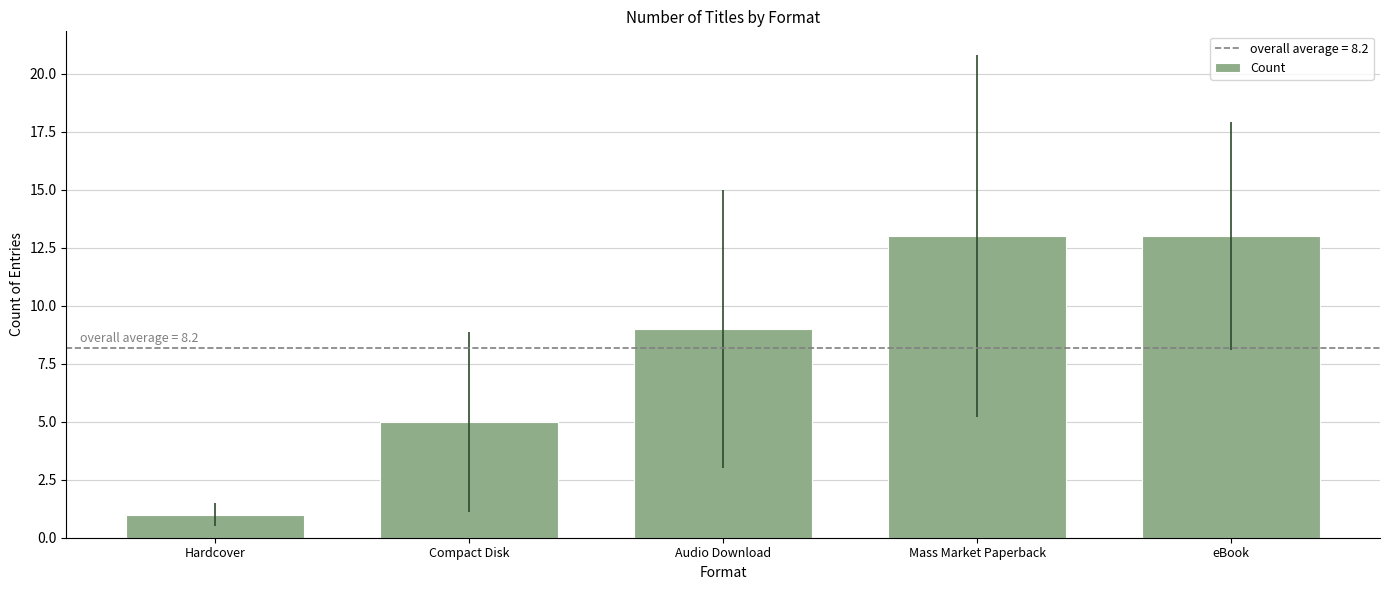

Does the chart contain stacked bars?

No